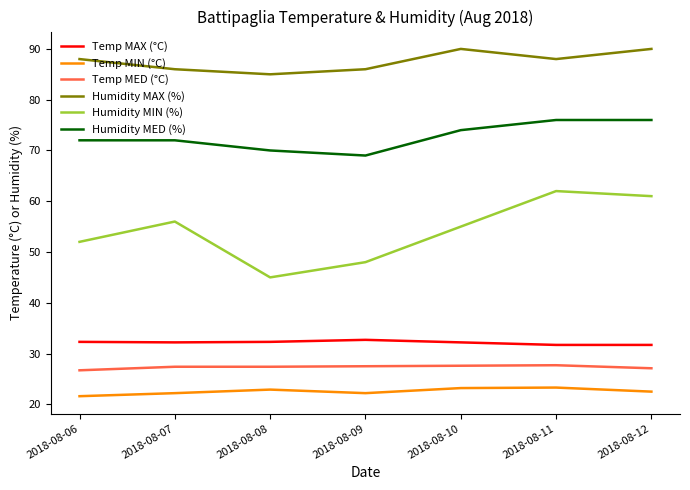

Which category has the highest value in the Humidity MIN (%) series?

2018-08-11